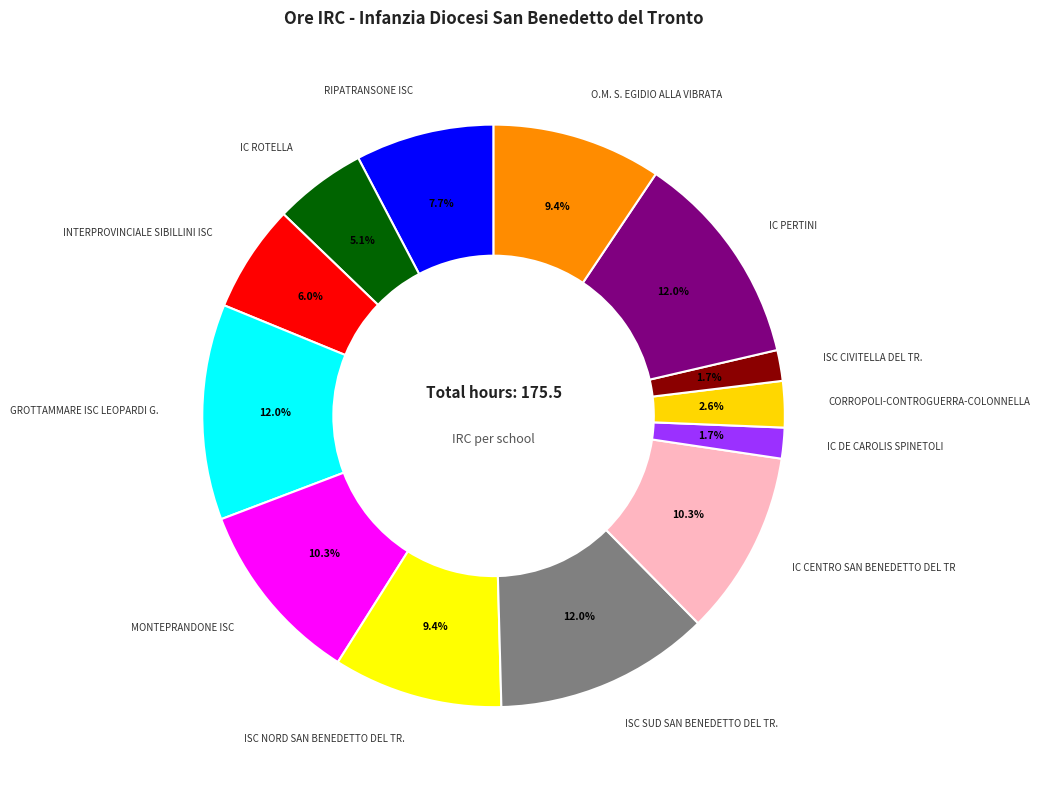

How many slices are in this pie chart?

13